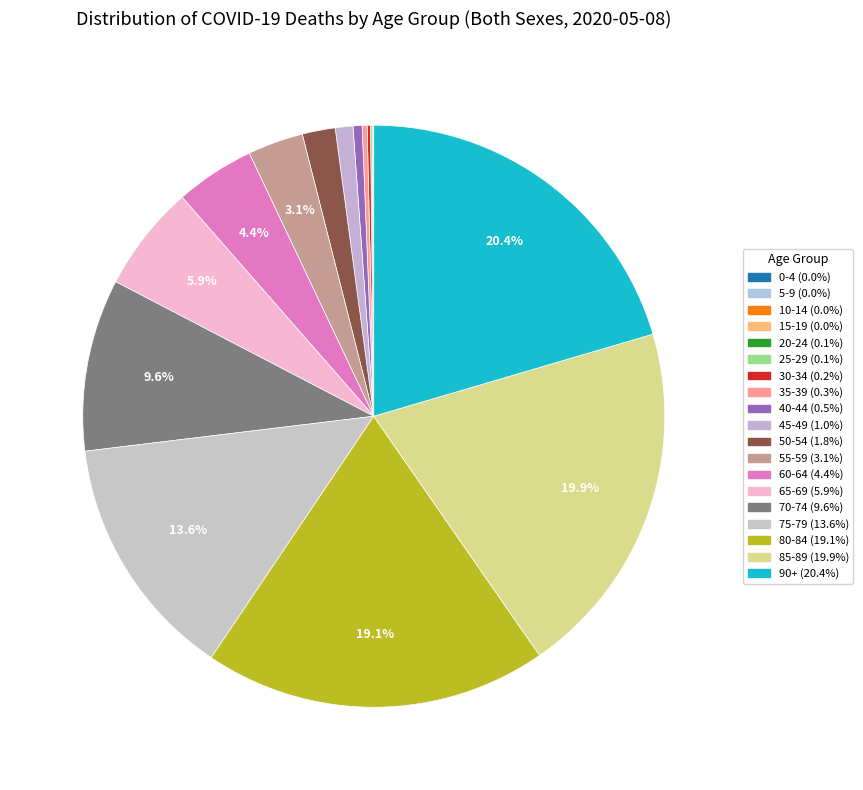

Which category has the smallest portion of the pie?

5-9